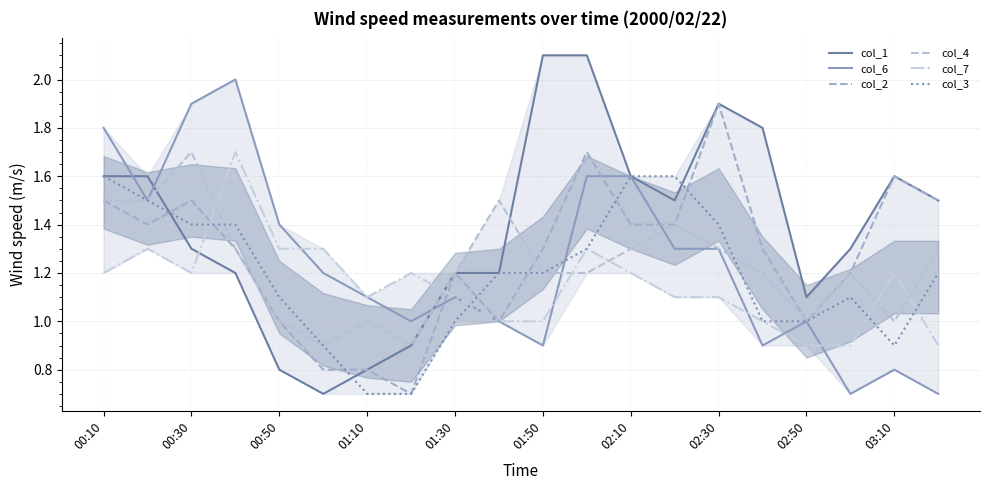

True or false: col_3 has more than 2 points higher than both neighbors.

False